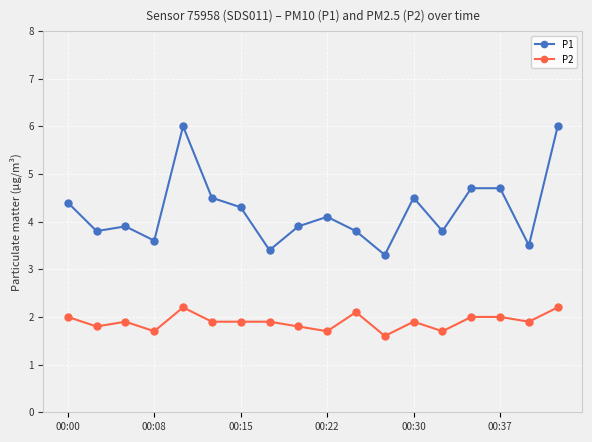

True or false: P2 and P1 intersect in this chart.

False